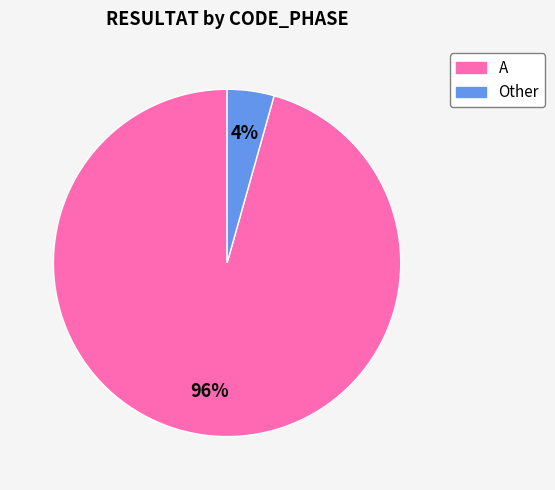

To the nearest percent, what is the average slice percentage?

50%